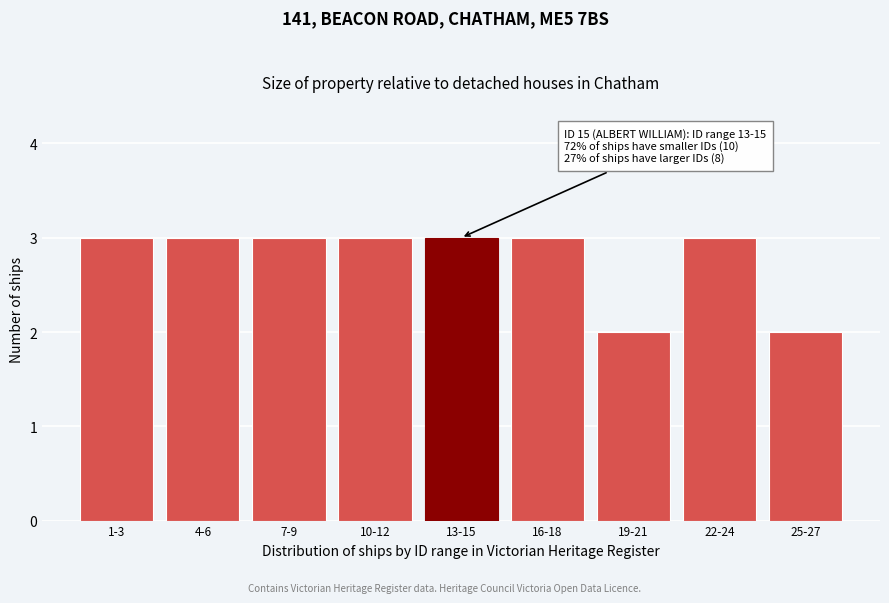

Reading left to right, what are all the values shown in this chart?

1-3=3	4-6=3	7-9=3	10-12=3	13-15=3	16-18=3	19-21=2	22-24=3	25-27=2